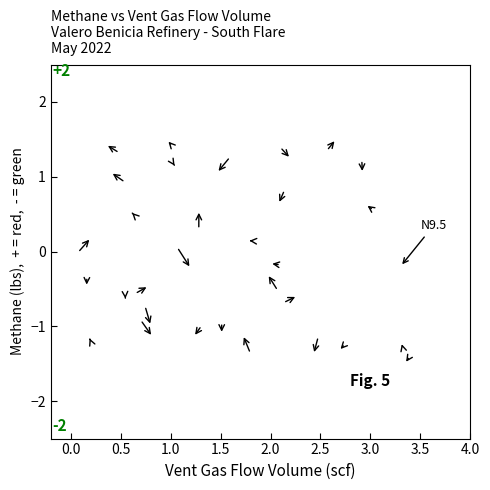

What is the range of X values (max minus min)?

3.3